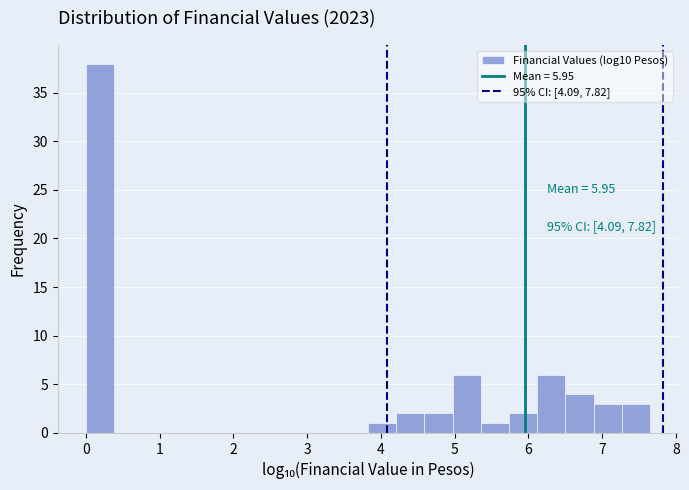

Read against the x-axis, roughly where is the centre of the tallest bar?

0.2